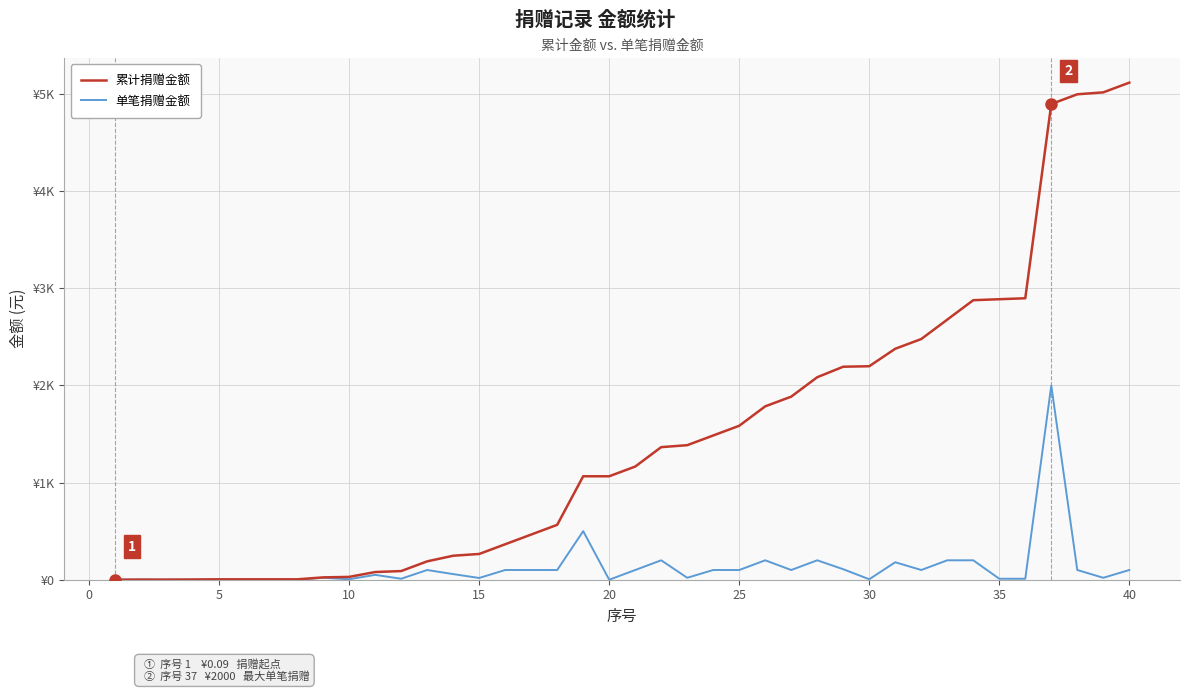

Does the chart display data point markers on the line(s)?

No